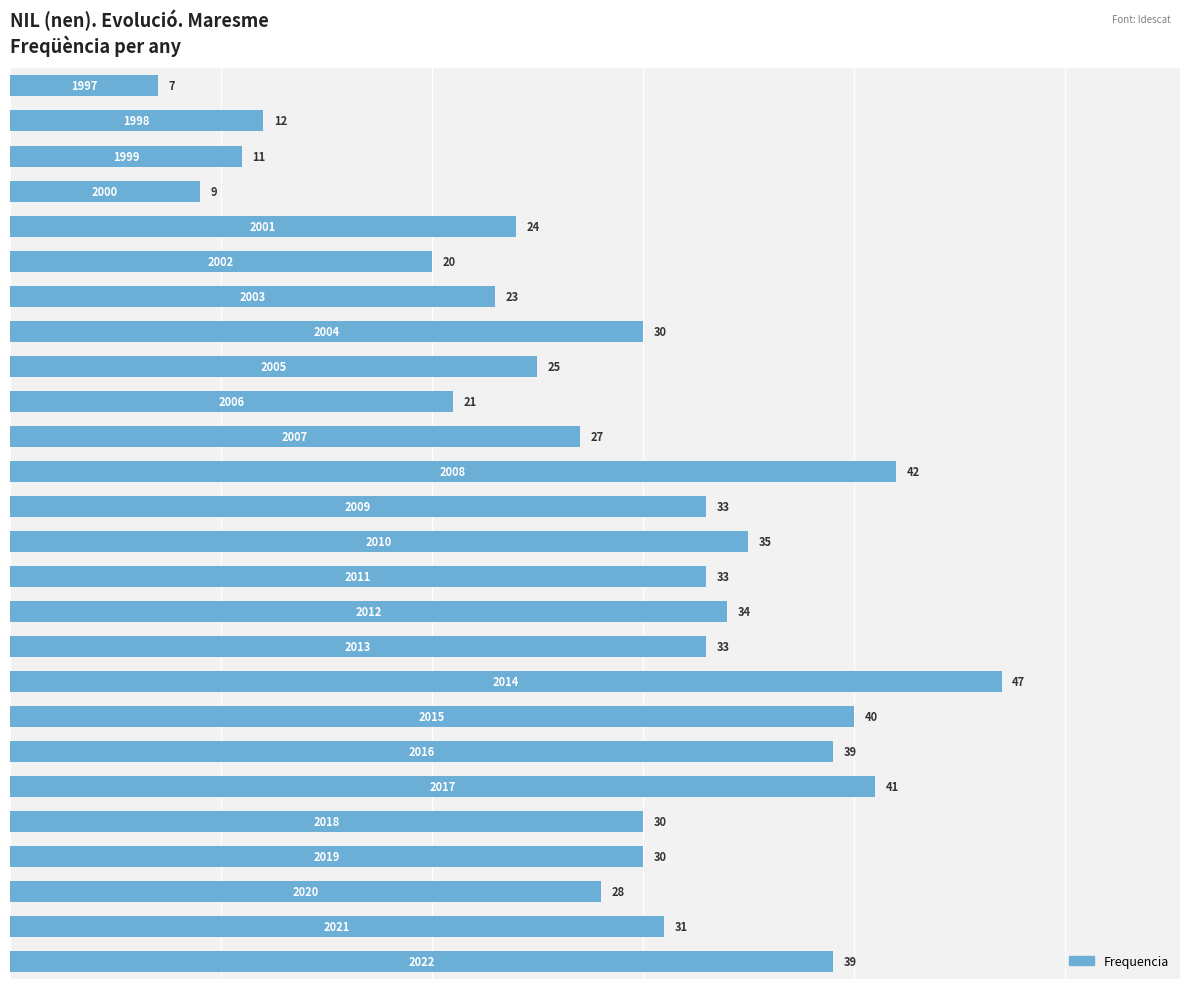

What is the smallest value displayed?

7